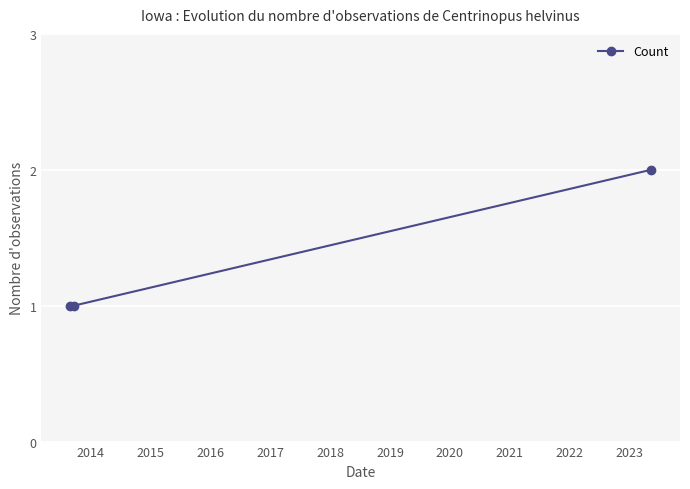

What is the sum of all values?

4